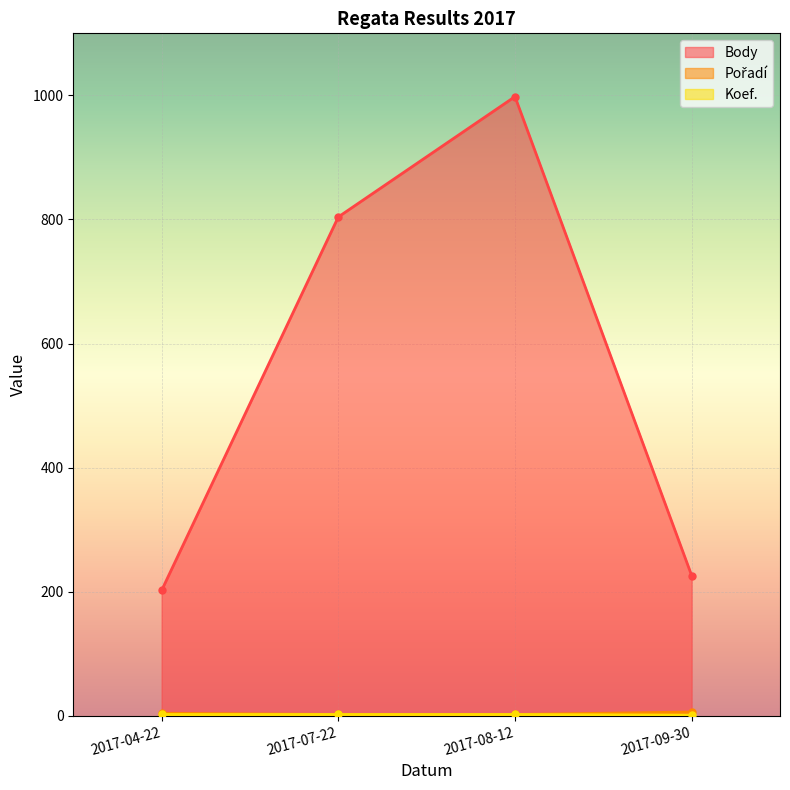

At how many categories does at least one series exceed 68?

4